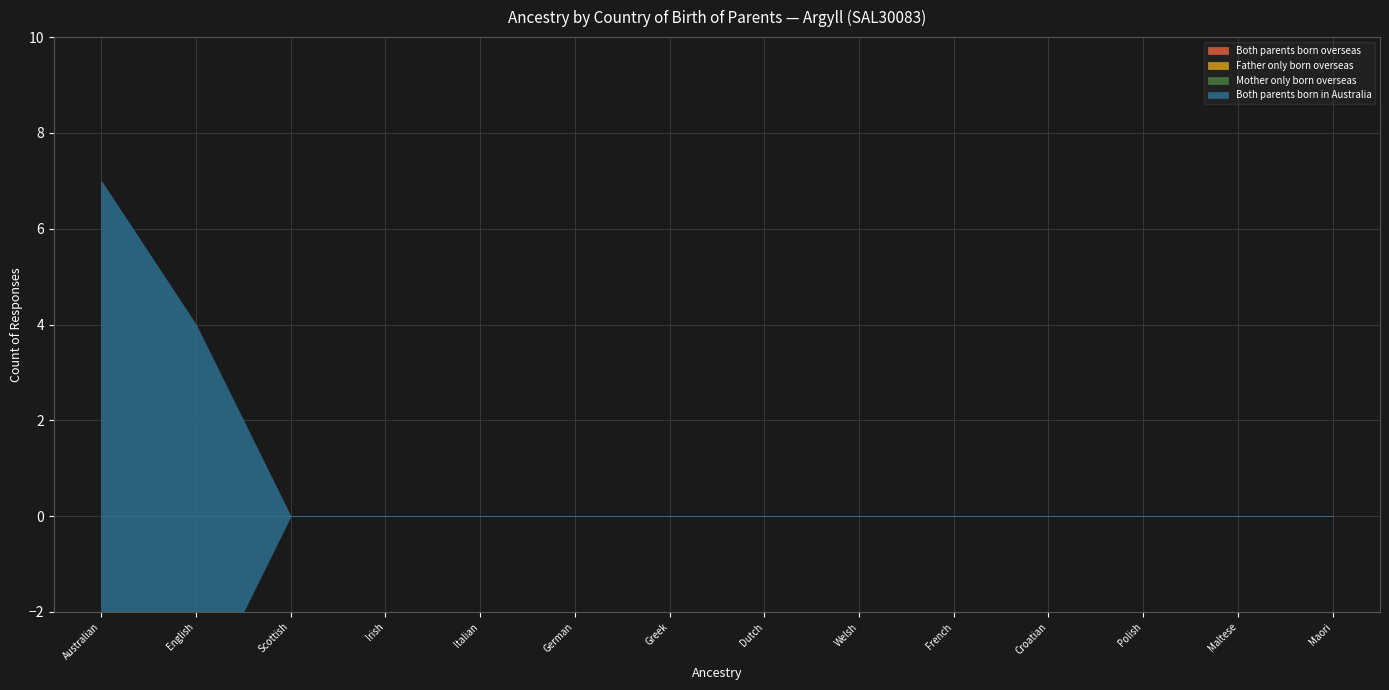

How many series are shown in this chart?

4